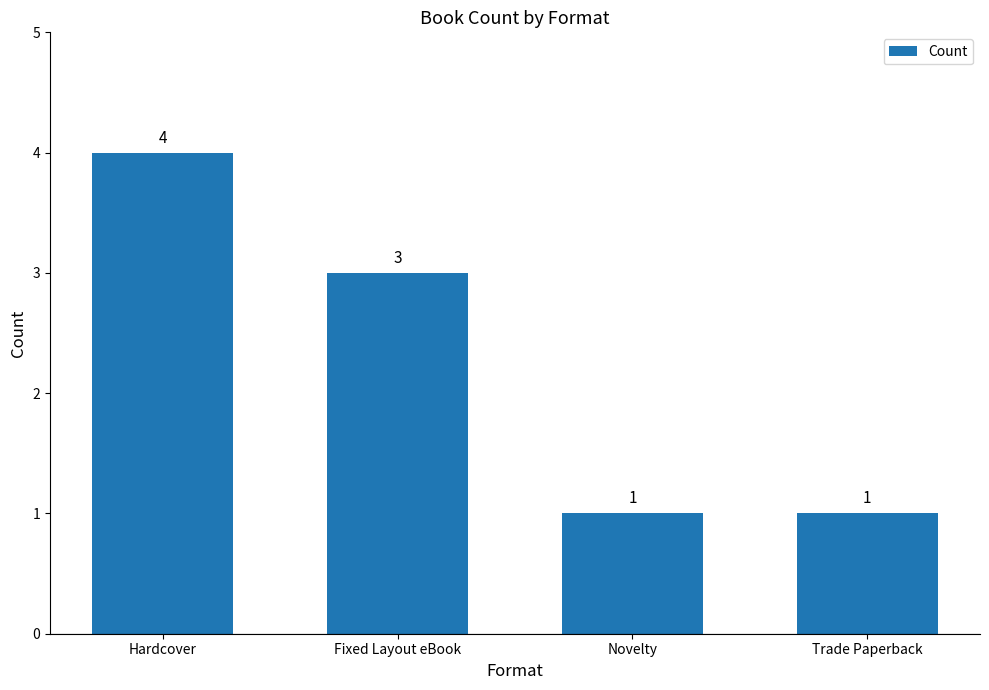

What is the average value?

2